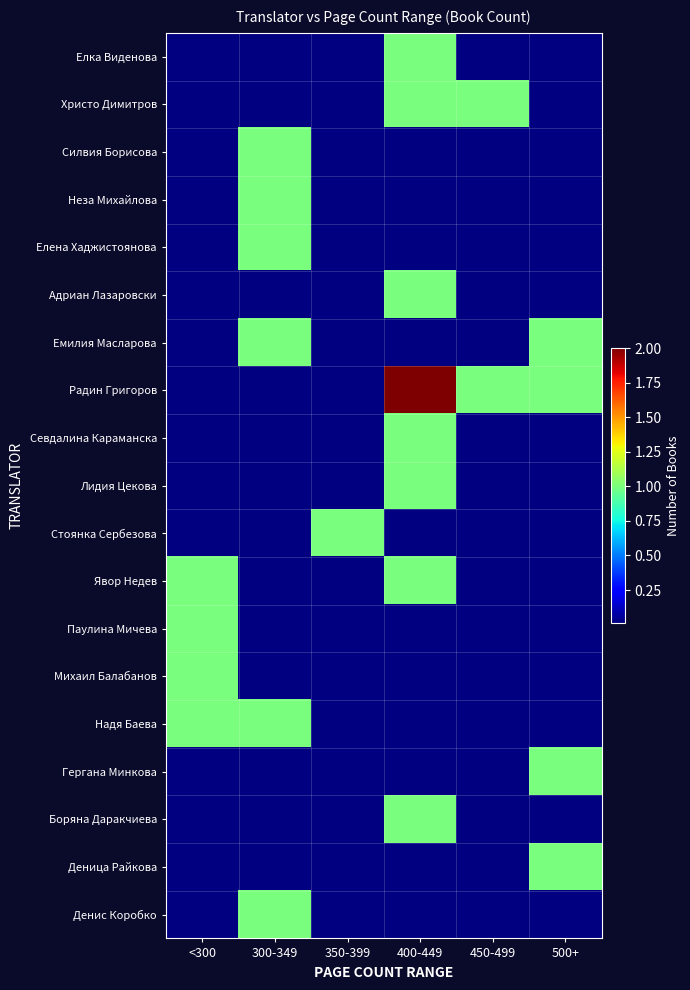

Reading left to right, extract all data points from this chart.

Елка Виденова: <300=0	300-349=0	350-399=0	400-449=1	450-499=0	500+=0
Христо Димитров: <300=0	300-349=0	350-399=0	400-449=1	450-499=1	500+=0
Силвия Борисова: <300=0	300-349=1	350-399=0	400-449=0	450-499=0	500+=0
Неза Михайлова: <300=0	300-349=1	350-399=0	400-449=0	450-499=0	500+=0
Елена Хаджистоянова: <300=0	300-349=1	350-399=0	400-449=0	450-499=0	500+=0
Адриан Лазаровски: <300=0	300-349=0	350-399=0	400-449=1	450-499=0	500+=0
Емилия Масларова: <300=0	300-349=1	350-399=0	400-449=0	450-499=0	500+=1
Радин Григоров: <300=0	300-349=0	350-399=0	400-449=2	450-499=1	500+=1
Севдалина Караманска: <300=0	300-349=0	350-399=0	400-449=1	450-499=0	500+=0
Лидия Цекова: <300=0	300-349=0	350-399=0	400-449=1	450-499=0	500+=0
Стоянка Сербезова: <300=0	300-349=0	350-399=1	400-449=0	450-499=0	500+=0
Явор Недев: <300=1	300-349=0	350-399=0	400-449=1	450-499=0	500+=0
Паулина Мичева: <300=1	300-349=0	350-399=0	400-449=0	450-499=0	500+=0
Михаил Балабанов: <300=1	300-349=0	350-399=0	400-449=0	450-499=0	500+=0
Надя Баева: <300=1	300-349=1	350-399=0	400-449=0	450-499=0	500+=0
Гергана Минкова: <300=0	300-349=0	350-399=0	400-449=0	450-499=0	500+=1
Боряна Даракчиева: <300=0	300-349=0	350-399=0	400-449=1	450-499=0	500+=0
Деница Райкова: <300=0	300-349=0	350-399=0	400-449=0	450-499=0	500+=1
Денис Коробко: <300=0	300-349=1	350-399=0	400-449=0	450-499=0	500+=0